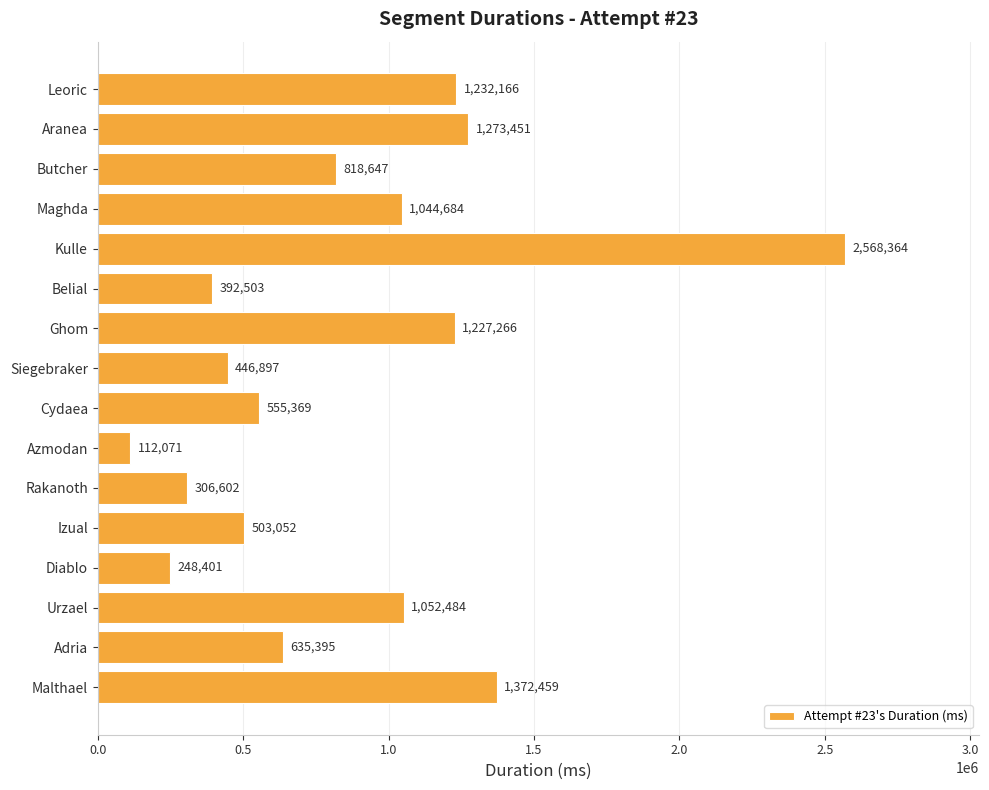

Does the chart contain any negative values?

No